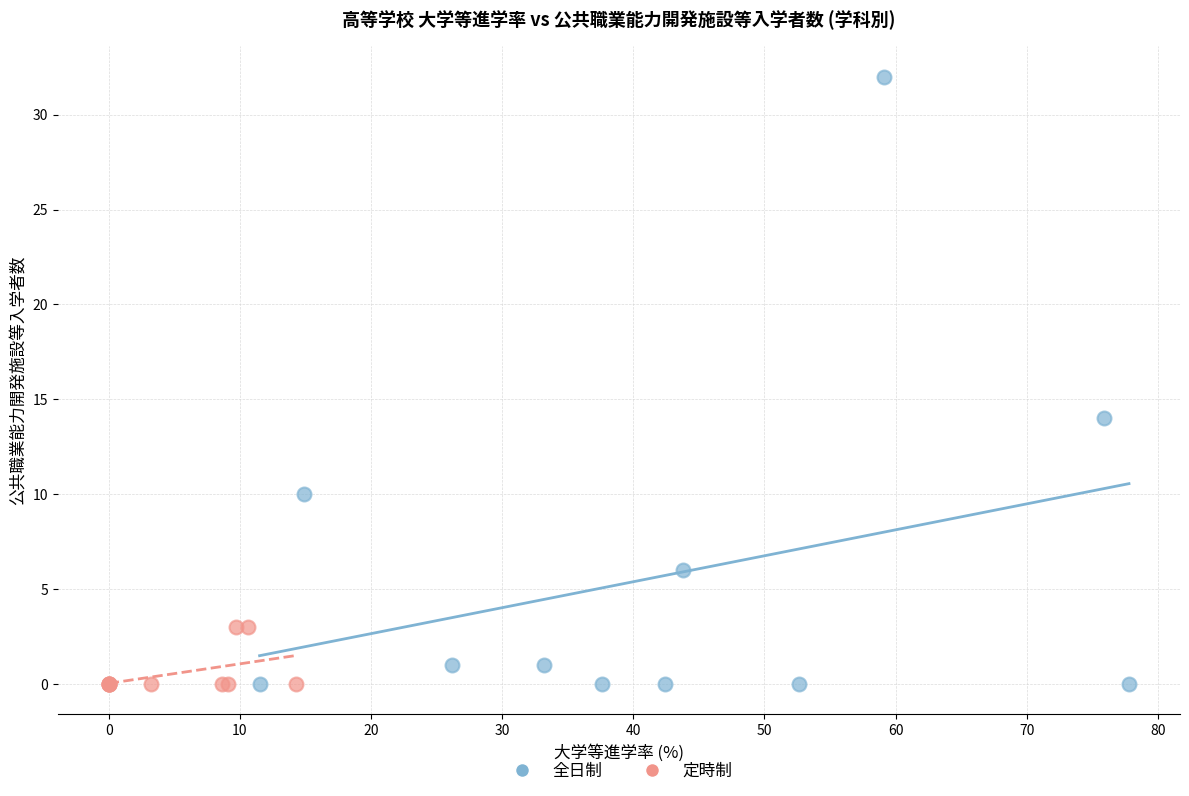

What are all the series names shown in the legend?

全日制, 定時制